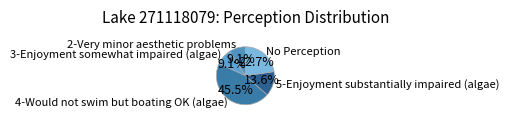

Which category has the biggest portion of the pie?

4-Would not swim but boating OK (algae)